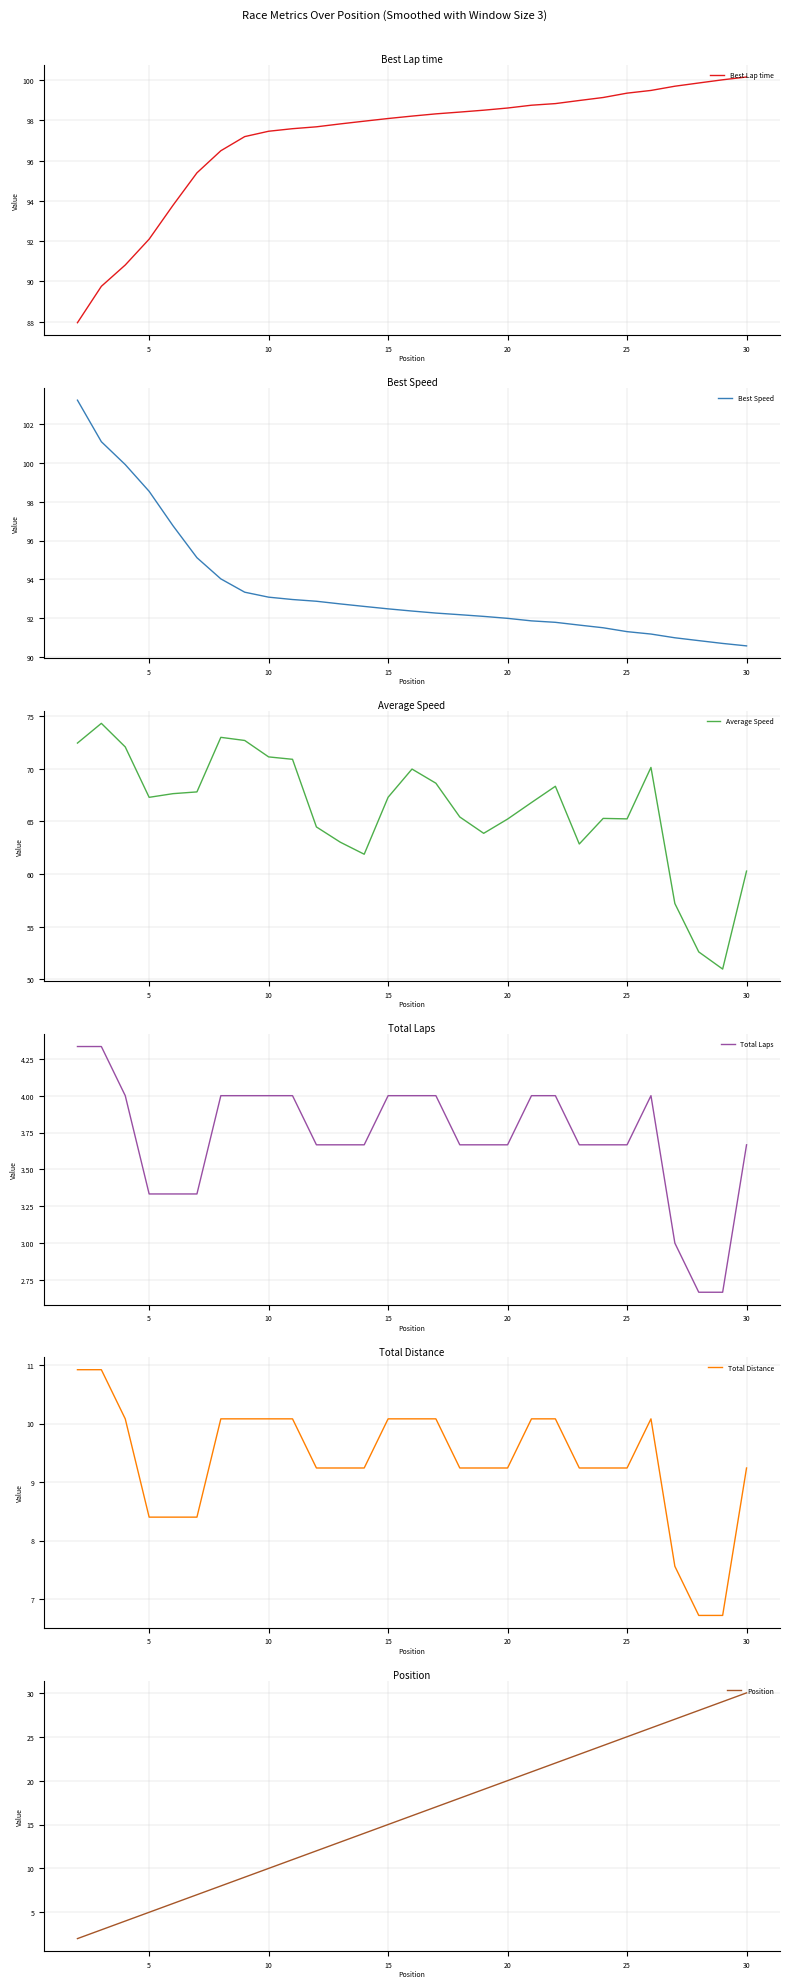

Is it true that Best Lap time equals 20.9 at 10?

False